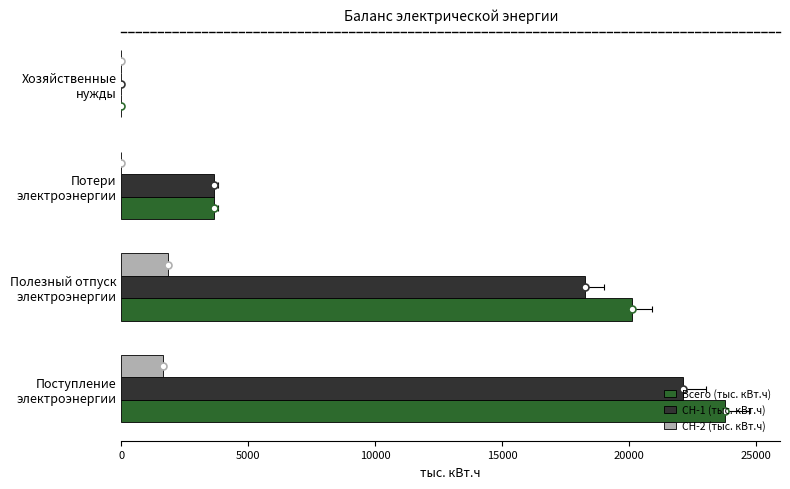

Reading left to right, extract all data points from this chart.

Всего (тыс. кВт.ч): 23747.6	20101.3	3646.3	0.0
СН-1 (тыс. кВт.ч): 22114.9	18260.4	3646.3	0.0
СН-2 (тыс. кВт.ч): 1632.6	1840.9	0.0	0.0